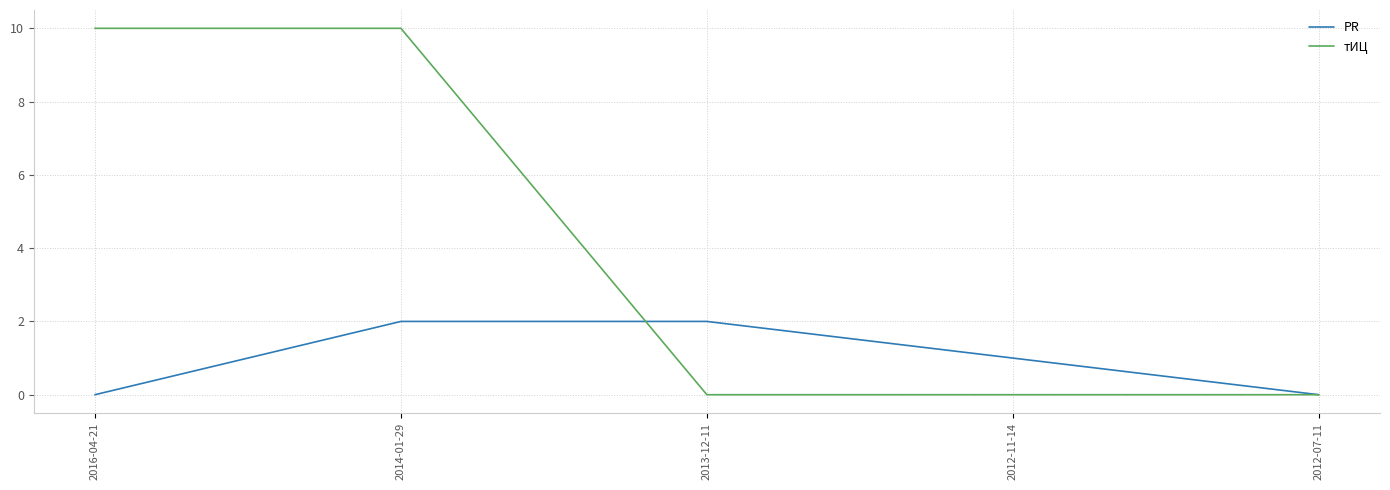

Which series changed the most between 2016-04-21 and 2013-12-11?

тИЦ